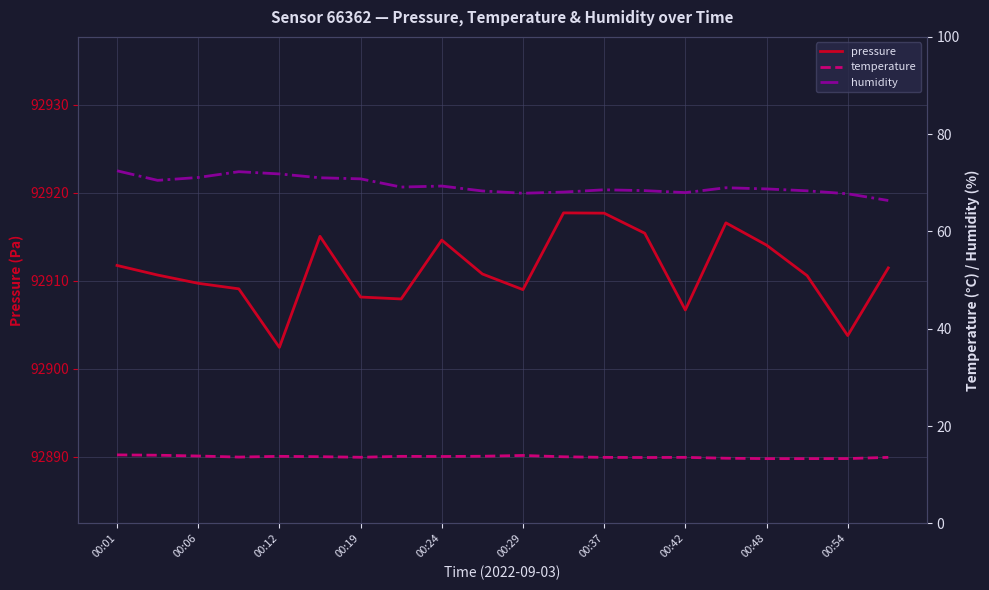

True or false: pressure has a value of 22870.9 at 00:37.

False